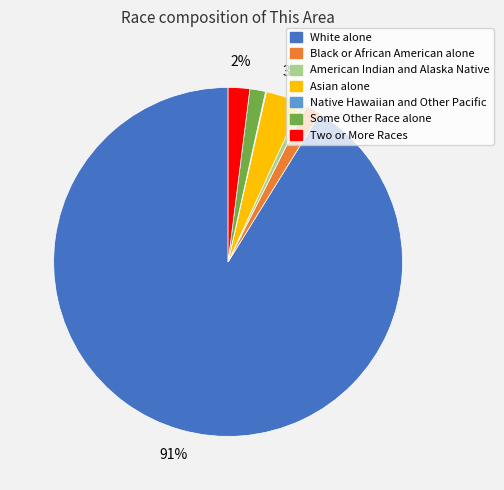

To the nearest percent, what is the combined percentage of Two or More Races and American Indian and Alaska Native?

3%